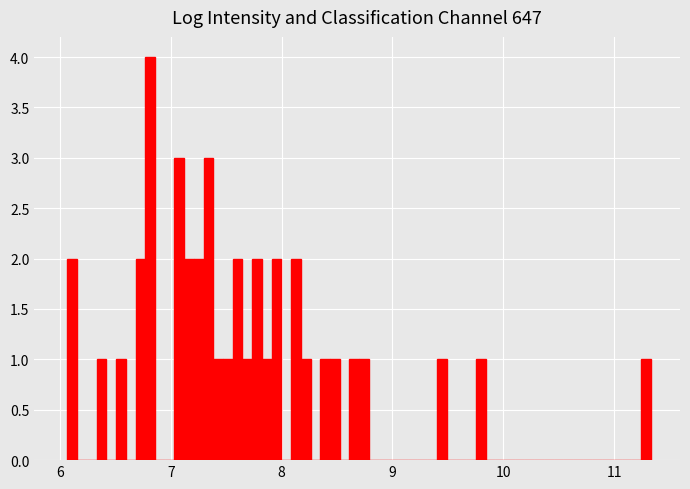

Around what value on the x-axis is the tallest bar? Give the approximate position of its centre, as read against the axis.

6.8